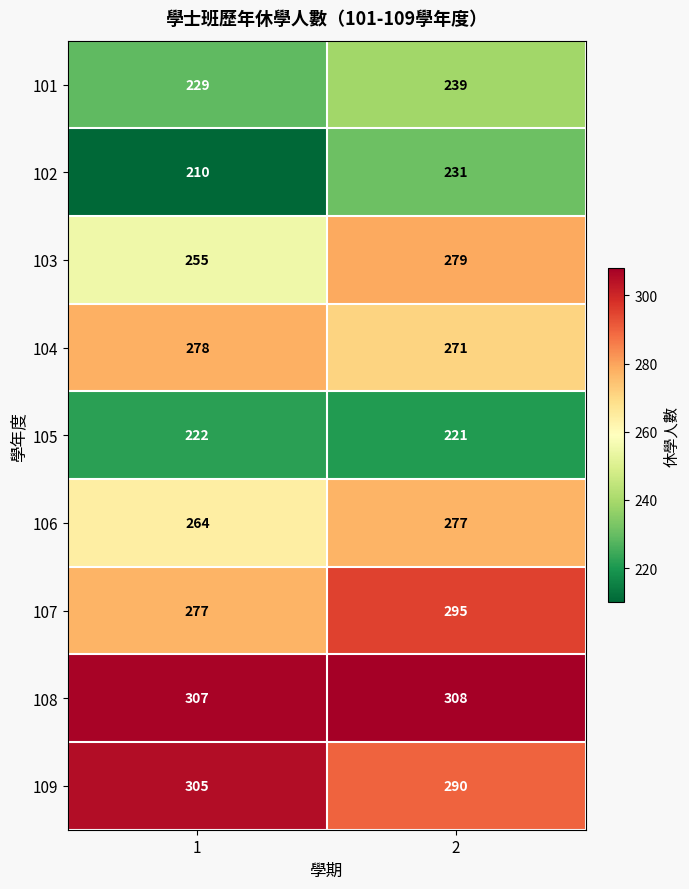

What is the sum of all 109 values?

595